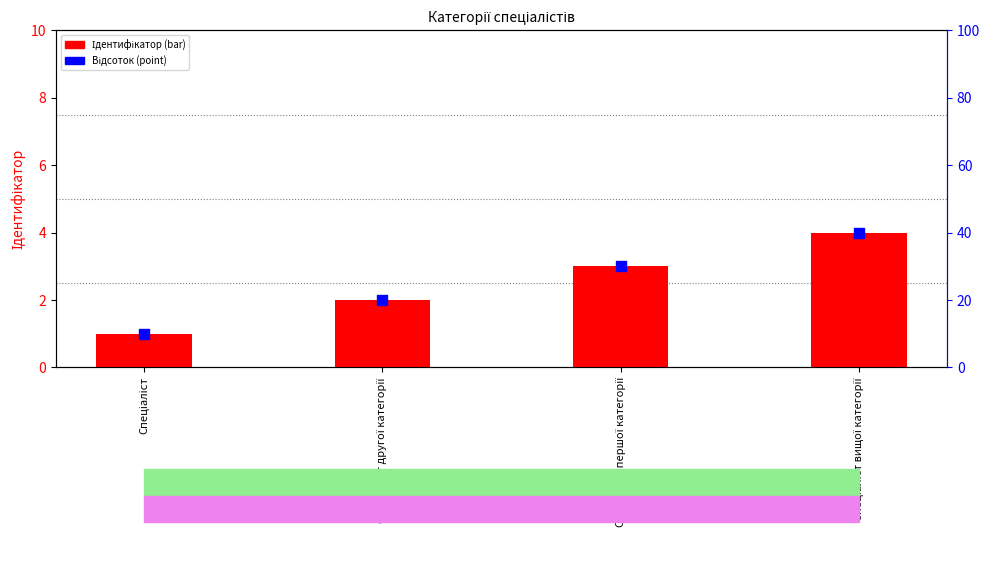

Which series has the widest spread of Y values?

Відсоток